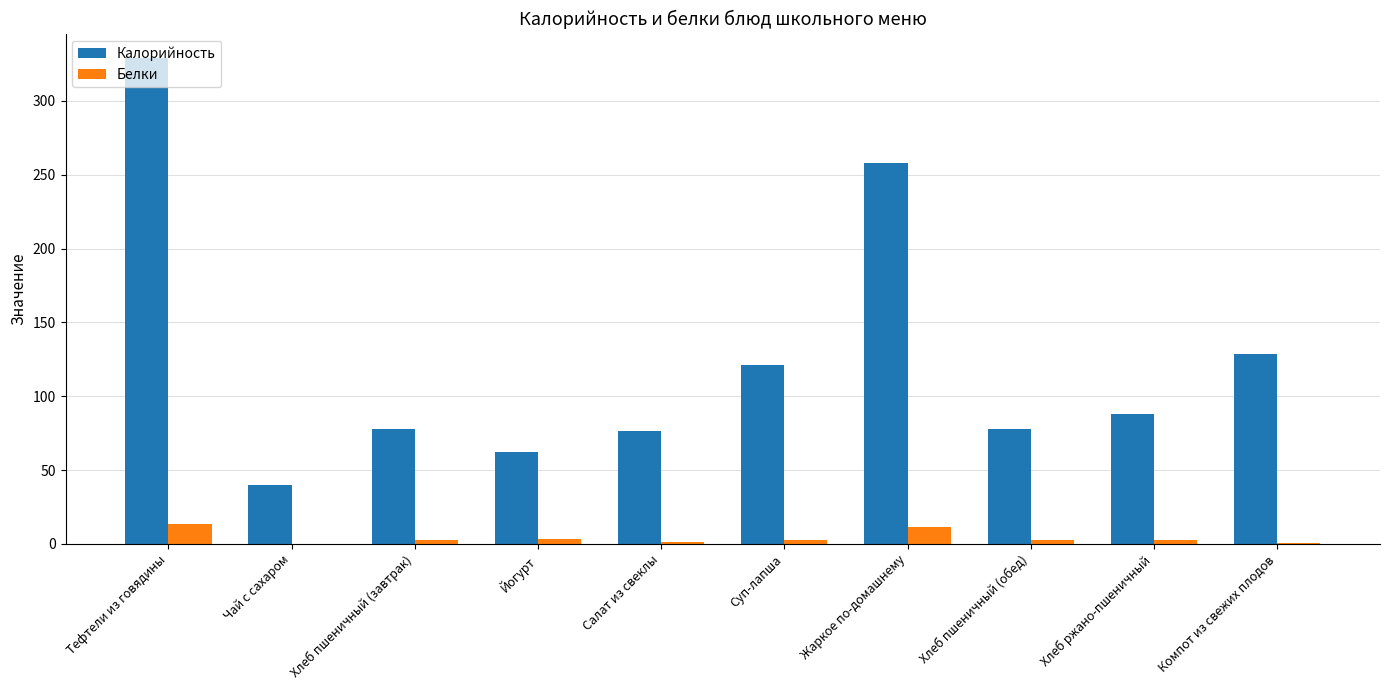

What is the sum of all Белки values?

39.8